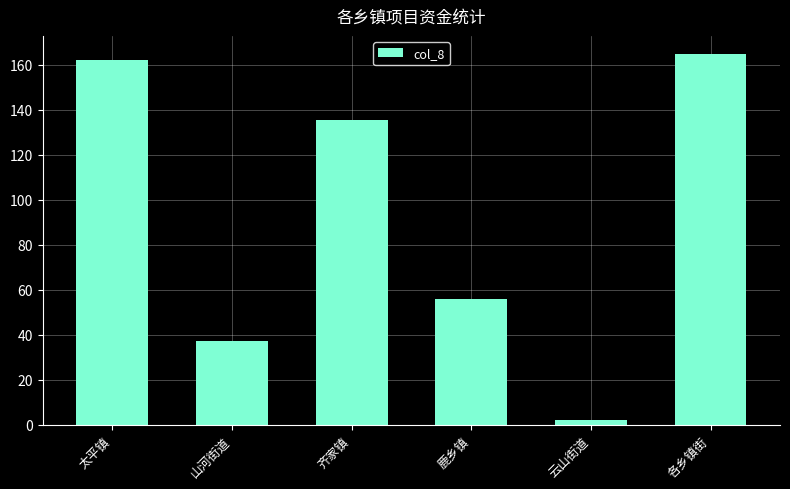

What is the sum of all values?

556.7